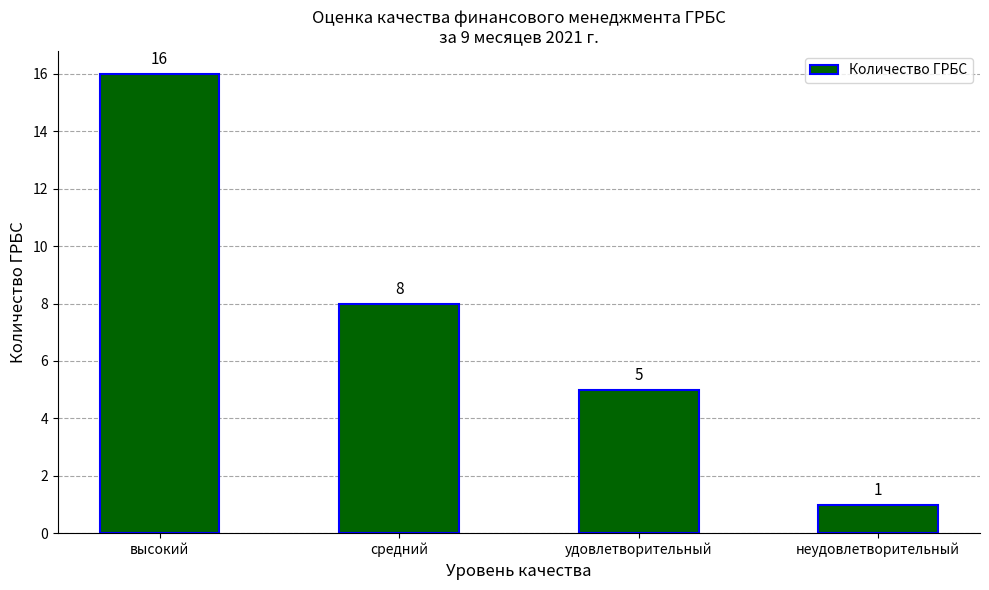

The value at удовлетворительный is 1. True or false?

False